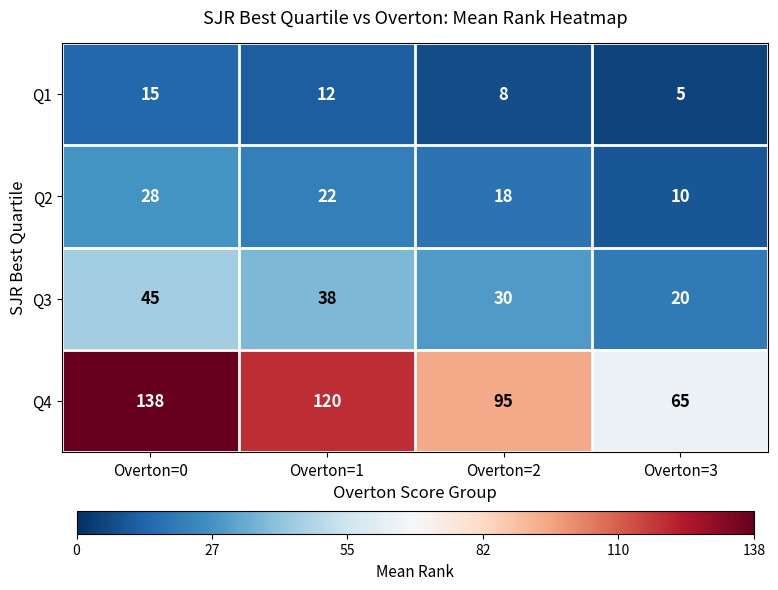

Which series changed the most between Overton=2 and Overton=3?

Q4